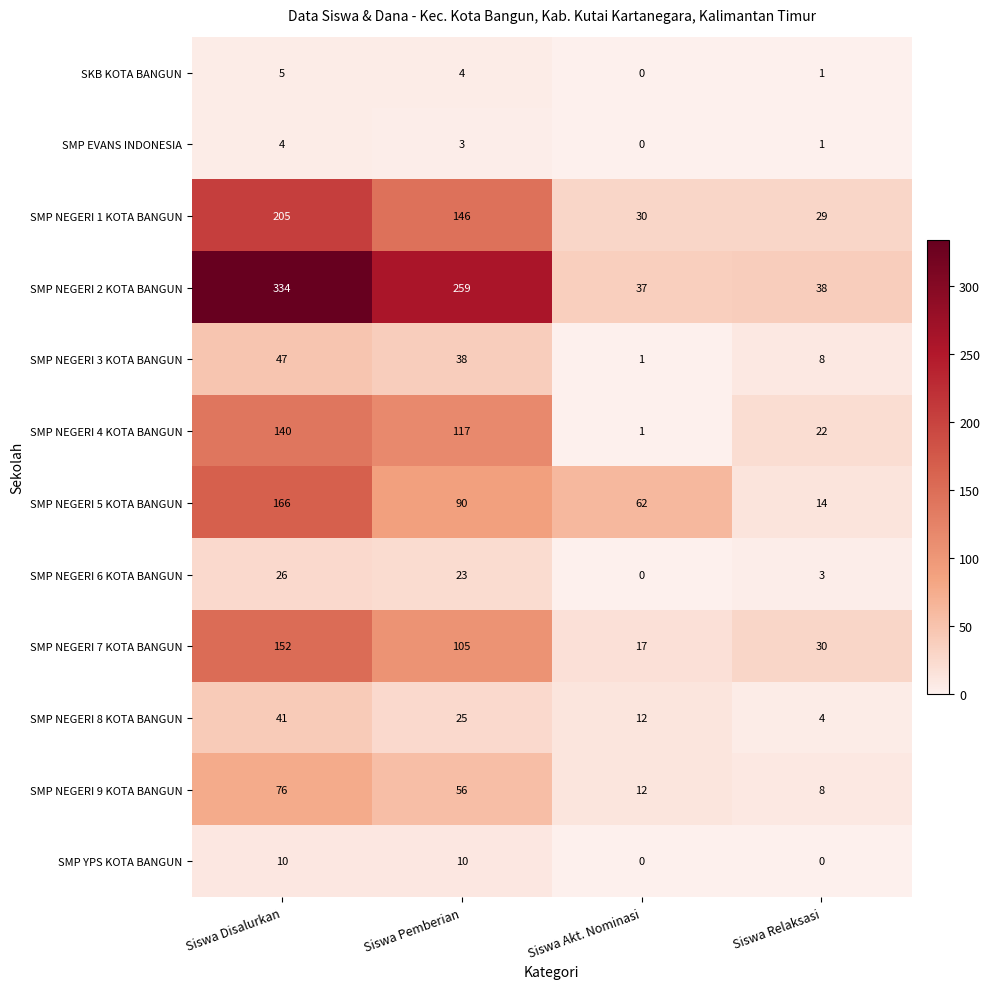

How many categories are shown in the chart?

4